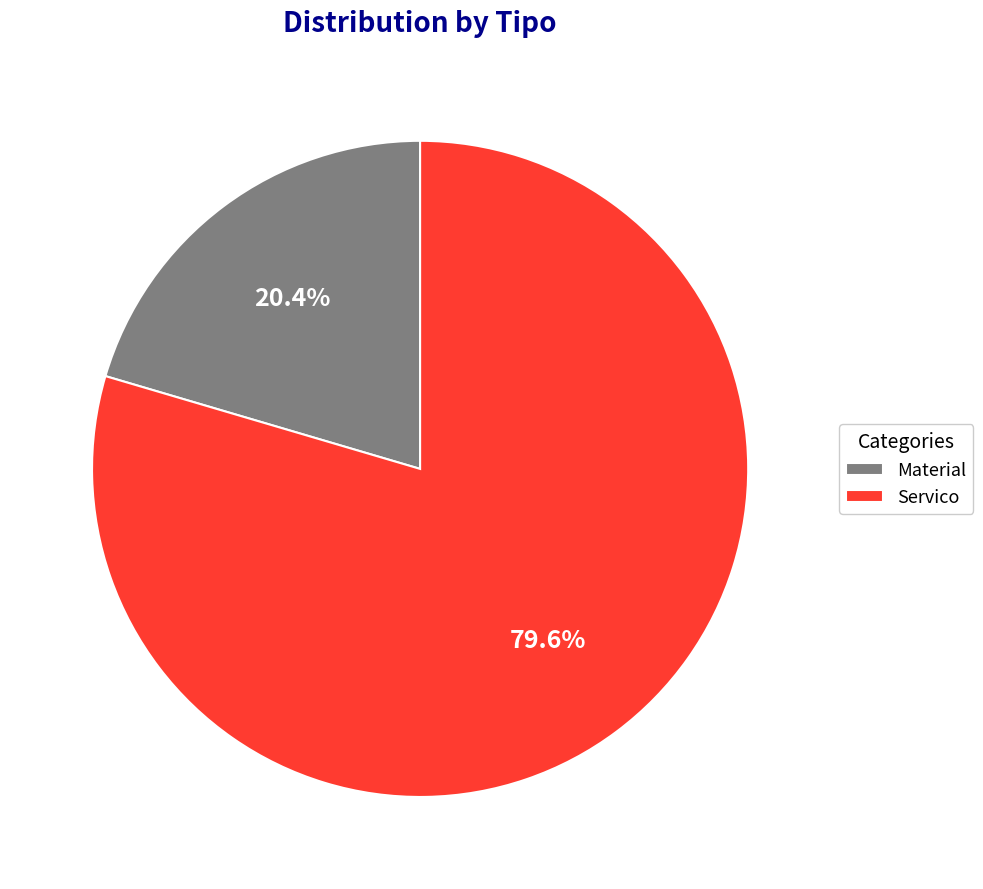

What portion of the pie excludes Material?

79.6%